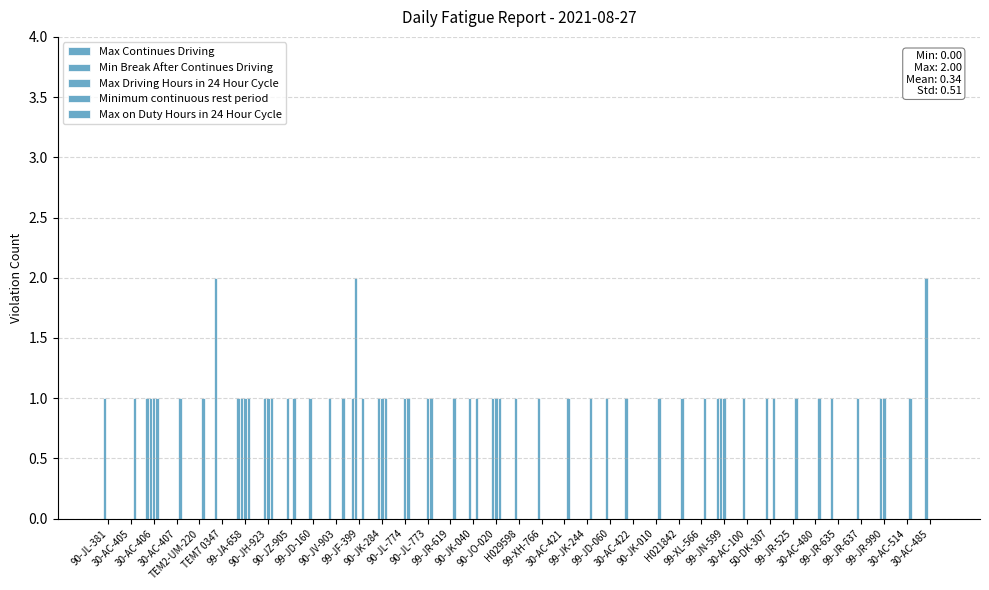

Is it true that Max on Duty Hours in 24 Hour Cycle equals 0 at 99-XH-766?

True